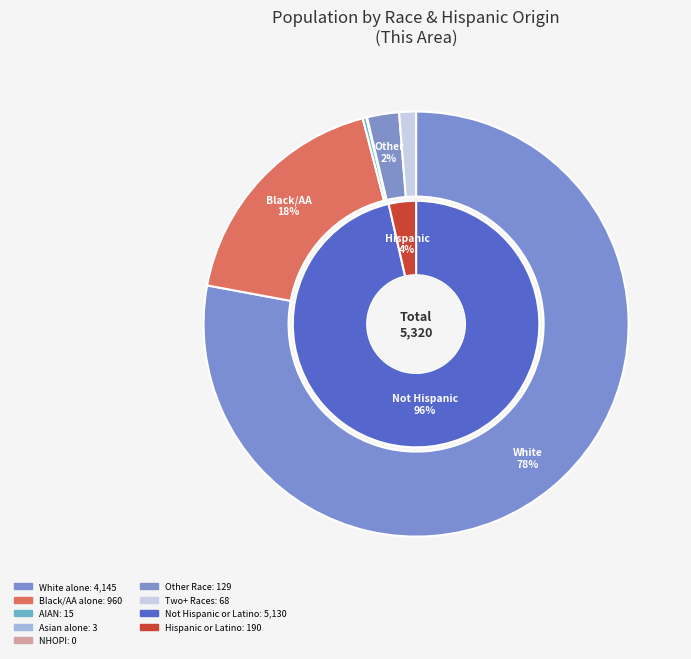

Is it true that American Indian and Alaska Native is 0% of the pie?

True